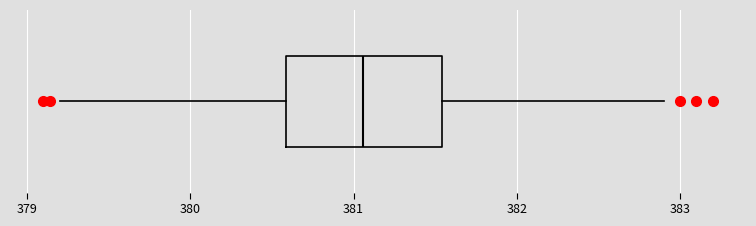

Where is the right edge of the box on the x-axis? The values are not printed on the chart, so give them approximately, as read against the axis.

381.5